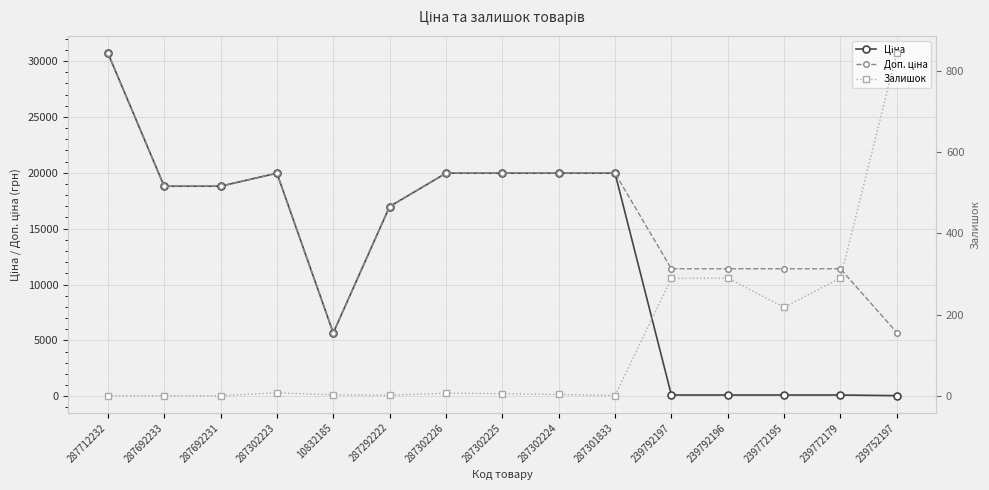

Which series ends up on top after the final intersection of Залишок and Ціна?

Залишок